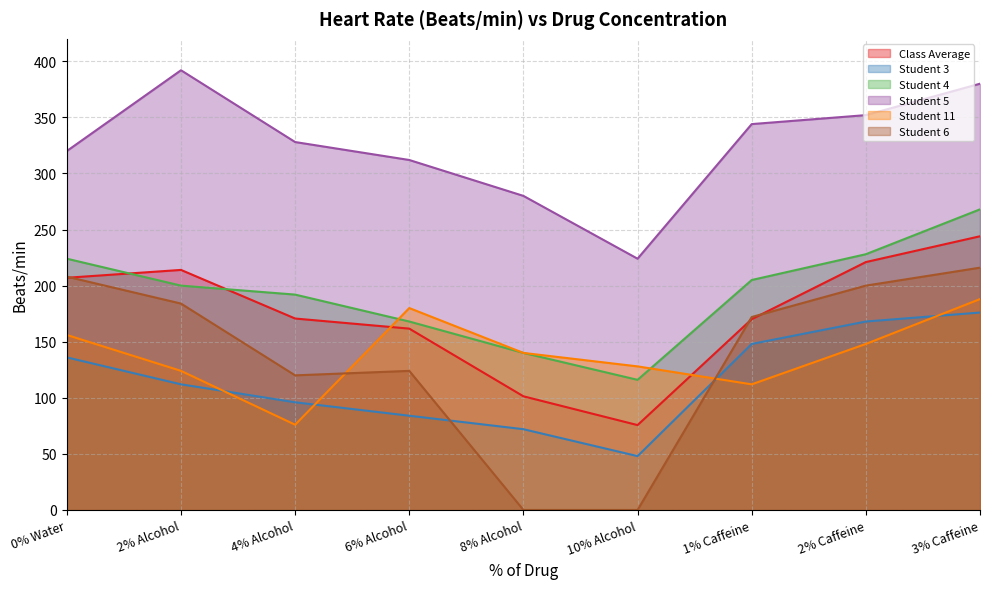

What is the highest value of the Student 6 series?

216.0